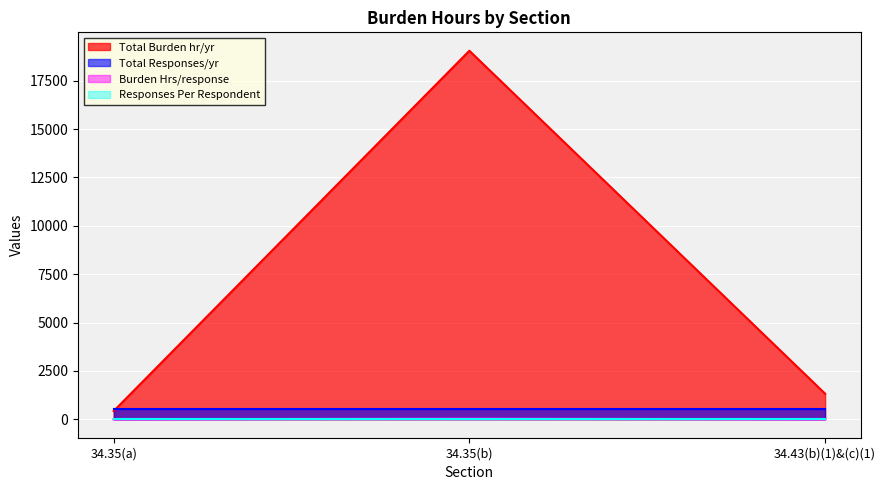

What is the spread (max minus min) of values at 34.43(b)(1)&(c)(1)?

1321.5